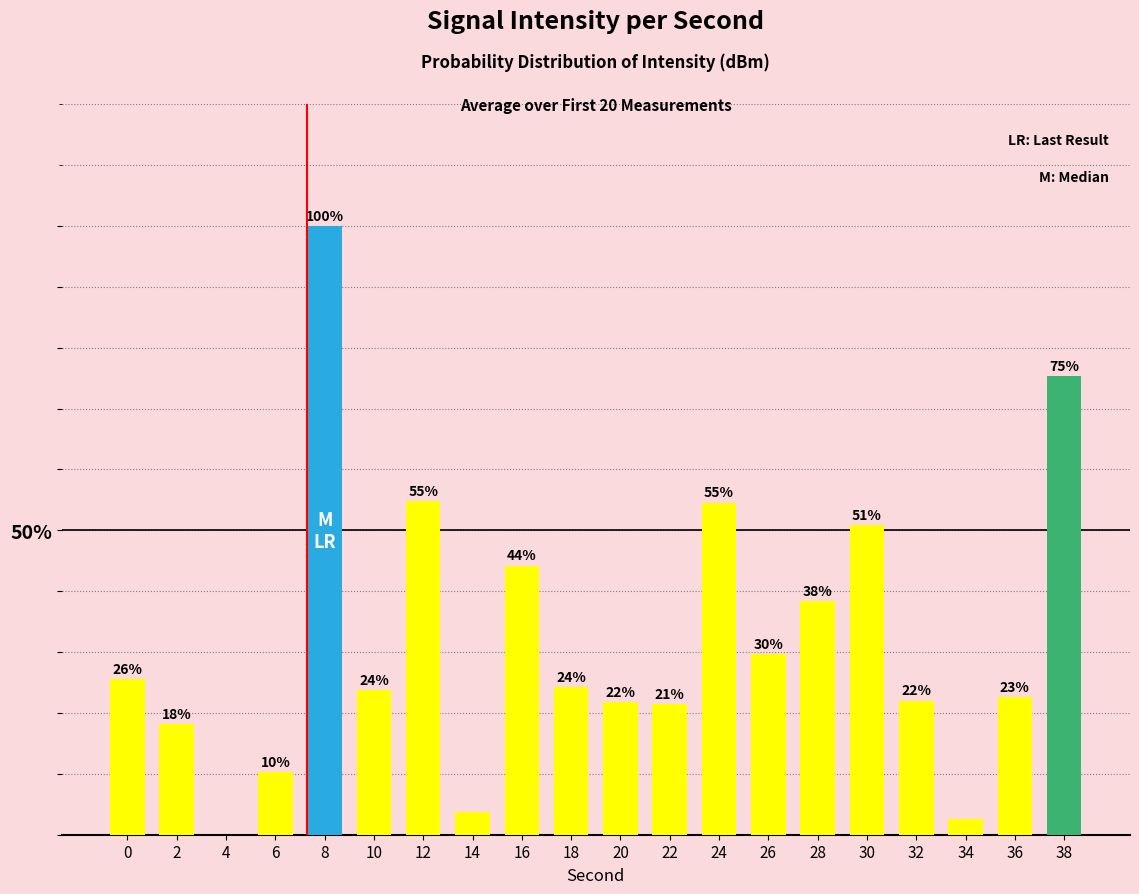

At which category does the chart reach its minimum across all series?

4